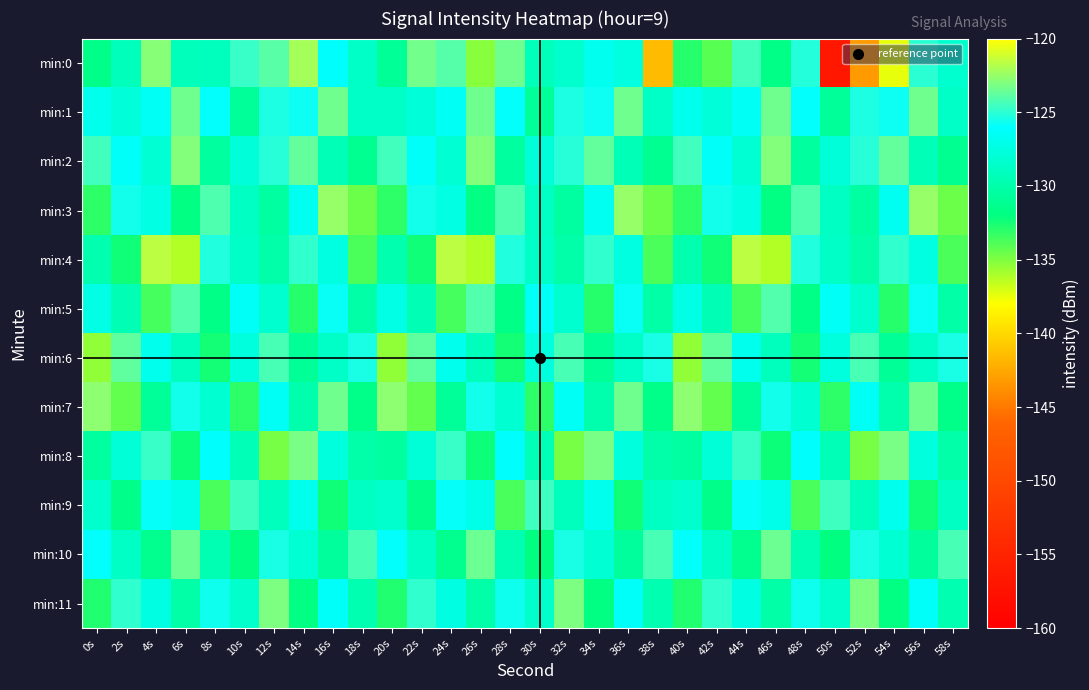

Reading left to right, extract all data points from this chart.

min:0: 0s=-131.6	2s=-129.3	4s=-122.8	6s=-129.3	8s=-129.1	10s=-124.7	12s=-123.9	14s=-122.2	16s=-126.2	18s=-128.6	20s=-131.0	22s=-123.3	24s=-124.0	26s=-135.2	28s=-123.4	30s=-129.2	32s=-128.4	34s=-126.7	36s=-127.6	38s=-141.5	40s=-132.9	42s=-134.1	44s=-124.5	46s=-131.7	48s=-125.2	50s=-156.8	52s=-143.2	54s=-137.4	56s=-125.0	58s=-128.4
min:1: 0s=-126.8	2s=-127.8	4s=-126.5	6s=-123.4	8s=-126.0	10s=-130.8	12s=-125.4	14s=-125.7	16s=-123.4	18s=-128.6	20s=-128.6	22s=-127.8	24s=-126.5	26s=-123.4	28s=-126.0	30s=-130.8	32s=-125.4	34s=-125.7	36s=-123.4	38s=-128.6	40s=-126.8	42s=-127.8	44s=-126.5	46s=-123.4	48s=-126.0	50s=-130.8	52s=-125.4	54s=-125.7	56s=-123.4	58s=-128.6
min:2: 0s=-124.5	2s=-126.3	4s=-128.1	6s=-122.9	8s=-130.5	10s=-127.8	12s=-125.1	14s=-123.7	16s=-129.4	18s=-131.2	20s=-124.5	22s=-126.3	24s=-128.1	26s=-122.9	28s=-130.5	30s=-127.8	32s=-125.1	34s=-123.7	36s=-129.4	38s=-131.2	40s=-124.5	42s=-126.3	44s=-128.1	46s=-122.9	48s=-130.5	50s=-127.8	52s=-125.1	54s=-123.7	56s=-129.4	58s=-131.2
min:3: 0s=-133.1	2s=-125.6	4s=-127.3	6s=-131.8	8s=-124.2	10s=-128.9	12s=-130.4	14s=-126.7	16s=-122.5	18s=-134.6	20s=-133.1	22s=-125.6	24s=-127.3	26s=-131.8	28s=-124.2	30s=-128.9	32s=-130.4	34s=-126.7	36s=-122.5	38s=-134.6	40s=-133.1	42s=-125.6	44s=-127.3	46s=-131.8	48s=-124.2	50s=-128.9	52s=-130.4	54s=-126.7	56s=-122.5	58s=-134.6
min:4: 0s=-129.8	2s=-132.4	4s=-121.6	6s=-136.2	8s=-125.3	10s=-128.7	12s=-130.1	14s=-124.9	16s=-127.5	18s=-133.8	20s=-129.8	22s=-132.4	24s=-121.6	26s=-136.2	28s=-125.3	30s=-128.7	32s=-130.1	34s=-124.9	36s=-127.5	38s=-133.8	40s=-129.8	42s=-132.4	44s=-121.6	46s=-136.2	48s=-125.3	50s=-128.7	52s=-130.1	54s=-124.9	56s=-127.5	58s=-133.8
min:5: 0s=-127.2	2s=-129.5	4s=-133.6	6s=-124.1	8s=-131.7	10s=-126.4	12s=-128.3	14s=-132.9	16s=-125.8	18s=-130.2	20s=-127.2	22s=-129.5	24s=-133.6	26s=-124.1	28s=-131.7	30s=-126.4	32s=-128.3	34s=-132.9	36s=-125.8	38s=-130.2	40s=-127.2	42s=-129.5	44s=-133.6	46s=-124.1	48s=-131.7	50s=-126.4	52s=-128.3	54s=-132.9	56s=-125.8	58s=-130.2
min:6: 0s=-135.4	2s=-123.8	4s=-126.9	6s=-129.1	8s=-132.5	10s=-127.6	12s=-124.3	14s=-131.0	16s=-128.7	18s=-125.4	20s=-135.4	22s=-123.8	24s=-126.9	26s=-129.1	28s=-132.5	30s=-127.6	32s=-124.3	34s=-131.0	36s=-128.7	38s=-125.4	40s=-135.4	42s=-123.8	44s=-126.9	46s=-129.1	48s=-132.5	50s=-127.6	52s=-124.3	54s=-131.0	56s=-128.7	58s=-125.4
min:7: 0s=-122.7	2s=-134.3	4s=-130.8	6s=-125.6	8s=-128.2	10s=-133.1	12s=-126.5	14s=-129.9	16s=-123.4	18s=-131.6	20s=-122.7	22s=-134.3	24s=-130.8	26s=-125.6	28s=-128.2	30s=-133.1	32s=-126.5	34s=-129.9	36s=-123.4	38s=-131.6	40s=-122.7	42s=-134.3	44s=-130.8	46s=-125.6	48s=-128.2	50s=-133.1	52s=-126.5	54s=-129.9	56s=-123.4	58s=-131.6
min:8: 0s=-130.6	2s=-127.9	4s=-124.7	6s=-132.3	8s=-126.1	10s=-129.4	12s=-134.8	14s=-123.2	16s=-127.6	18s=-130.1	20s=-130.6	22s=-127.9	24s=-124.7	26s=-132.3	28s=-126.1	30s=-129.4	32s=-134.8	34s=-123.2	36s=-127.6	38s=-130.1	40s=-130.6	42s=-127.9	44s=-124.7	46s=-132.3	48s=-126.1	50s=-129.4	52s=-134.8	54s=-123.2	56s=-127.6	58s=-130.1
min:9: 0s=-128.4	2s=-131.5	4s=-125.9	6s=-127.1	8s=-133.7	10s=-124.6	12s=-129.2	14s=-126.8	16s=-132.4	18s=-128.9	20s=-128.4	22s=-131.5	24s=-125.9	26s=-127.1	28s=-133.7	30s=-124.6	32s=-129.2	34s=-126.8	36s=-132.4	38s=-128.9	40s=-128.4	42s=-131.5	44s=-125.9	46s=-127.1	48s=-133.7	50s=-124.6	52s=-129.2	54s=-126.8	56s=-132.4	58s=-128.9
min:10: 0s=-126.0	2s=-128.8	4s=-131.3	6s=-123.5	8s=-129.6	10s=-132.0	12s=-125.4	14s=-128.1	16s=-130.7	18s=-124.3	20s=-126.0	22s=-128.8	24s=-131.3	26s=-123.5	28s=-129.6	30s=-132.0	32s=-125.4	34s=-128.1	36s=-130.7	38s=-124.3	40s=-126.0	42s=-128.8	44s=-131.3	46s=-123.5	48s=-129.6	50s=-132.0	52s=-125.4	54s=-128.1	56s=-130.7	58s=-124.3
min:11: 0s=-132.8	2s=-124.9	4s=-127.4	6s=-130.2	8s=-125.7	10s=-128.5	12s=-123.1	14s=-131.9	16s=-126.3	18s=-129.7	20s=-132.8	22s=-124.9	24s=-127.4	26s=-130.2	28s=-125.7	30s=-128.5	32s=-123.1	34s=-131.9	36s=-126.3	38s=-129.7	40s=-132.8	42s=-124.9	44s=-127.4	46s=-130.2	48s=-125.7	50s=-128.5	52s=-123.1	54s=-131.9	56s=-126.3	58s=-129.7